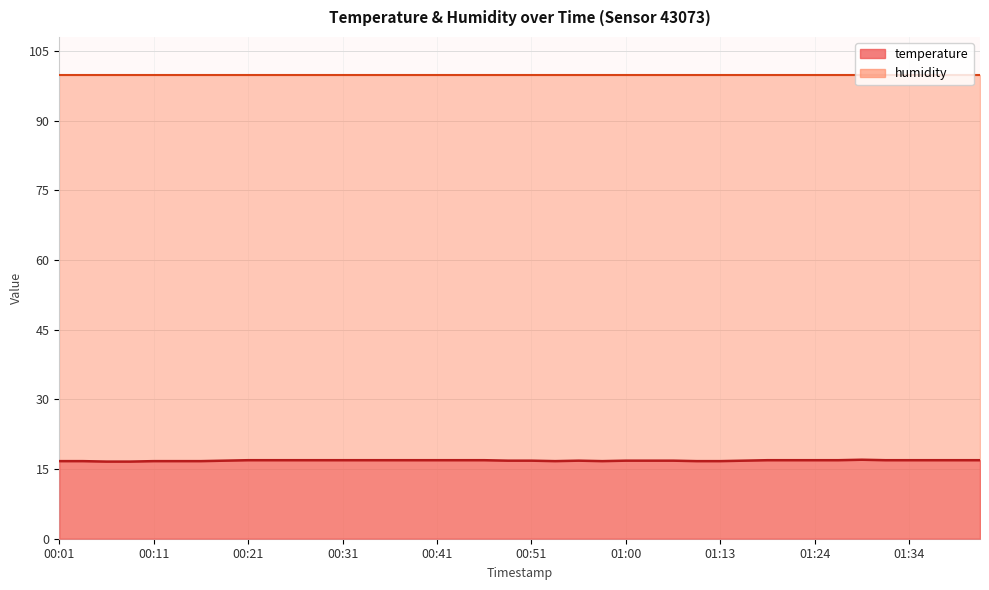

What is the change in value from 00:04 to 01:16?

+0.1